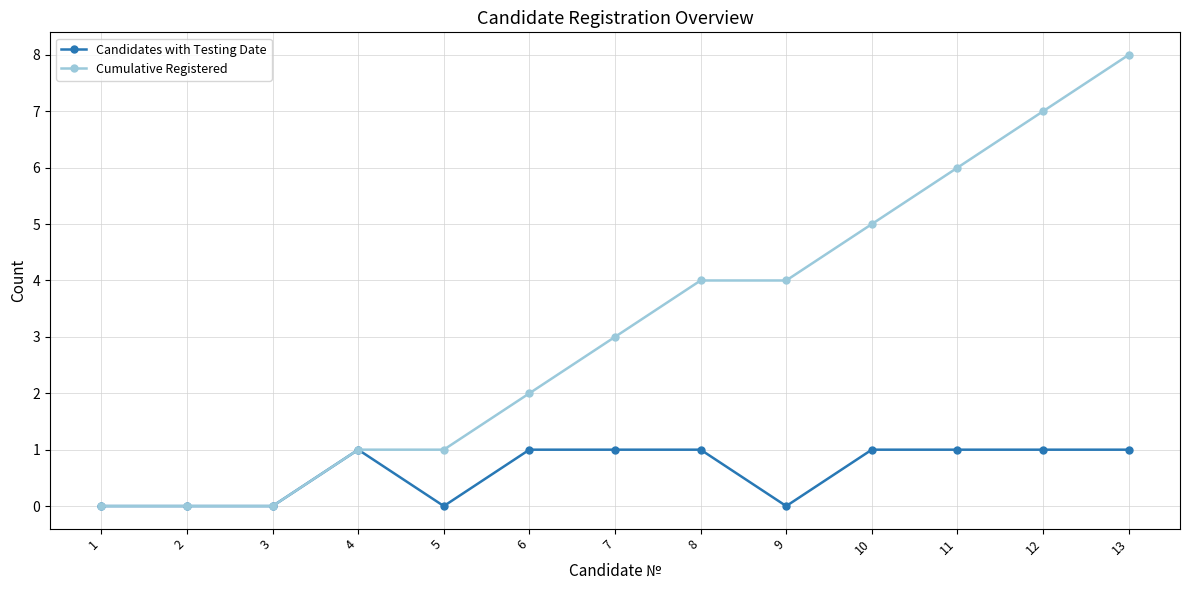

Is the value of Cumulative Registered at 7 greater than the value of Candidates with Testing Date at 2?

Yes